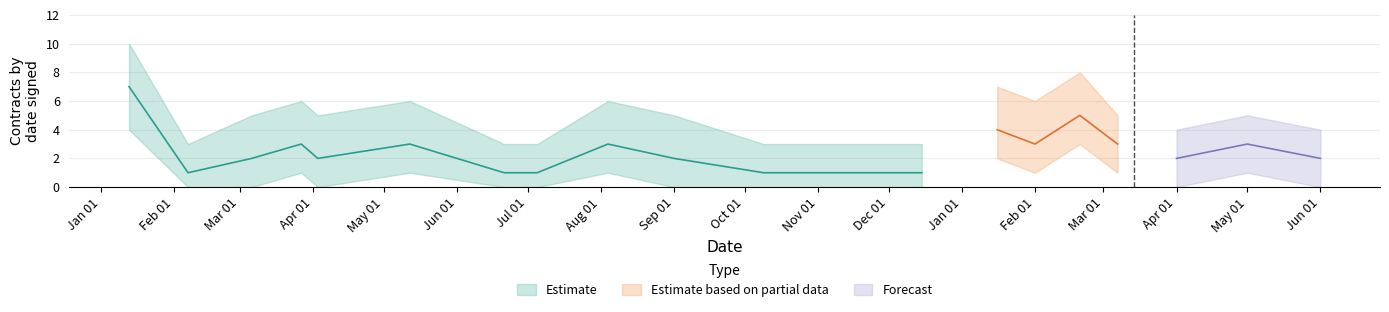

How many interior local valleys does the 2018 series have?

1